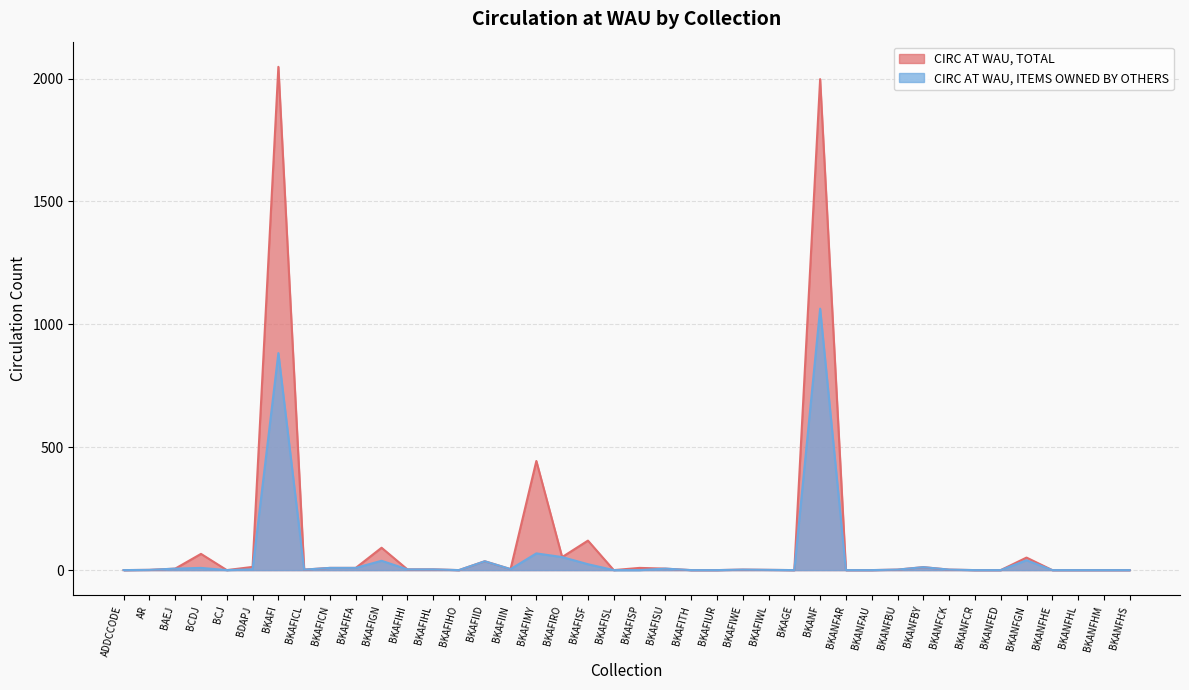

What is the label of the 15th point from the right?

BKAFIWL